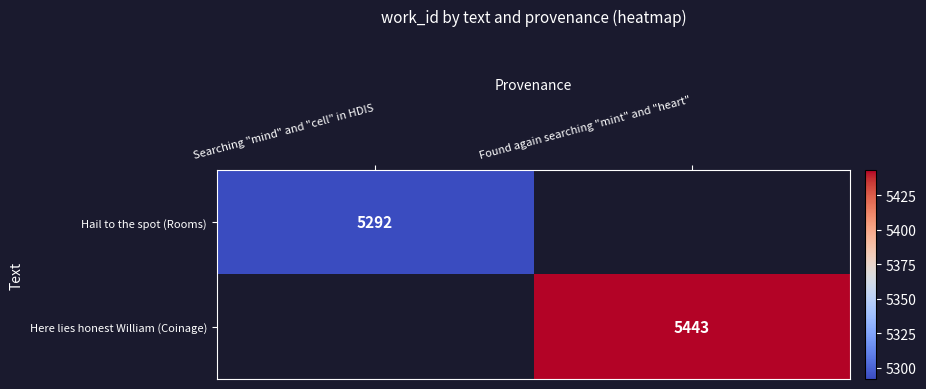

Is it true that Hail to the spot (Rooms) equals 5292 at Searching "mind" and "cell" in HDIS?

True